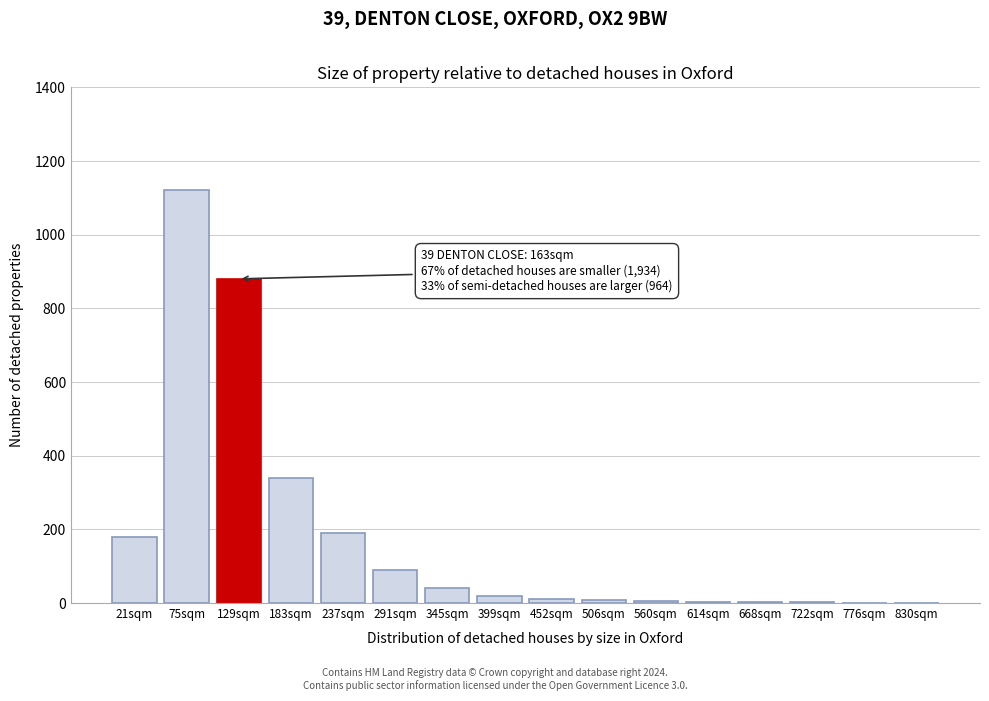

Where is the data nearest to the value 560?

183sqm